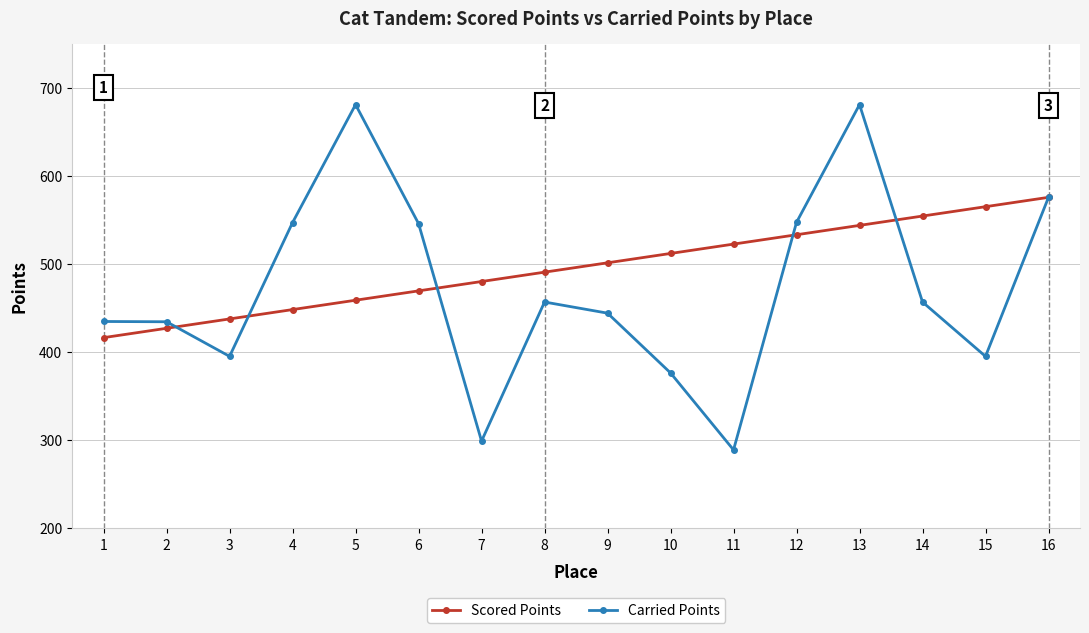

True or false: Scored Points has more than 0 interior local peaks.

False